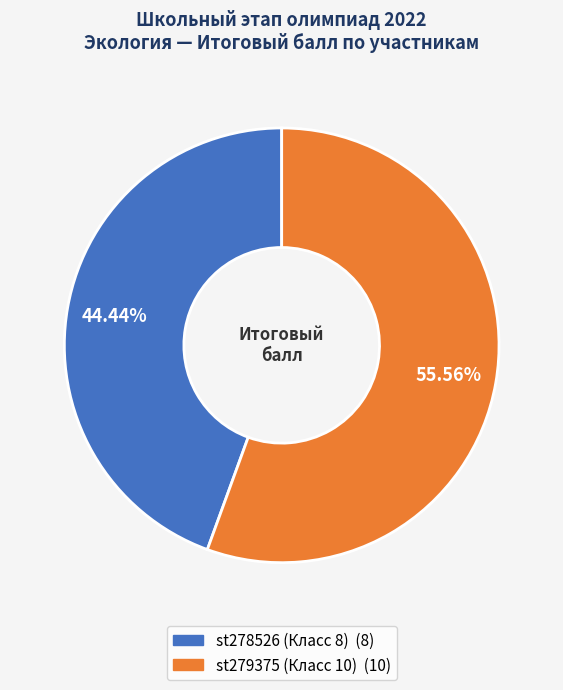

Rank the categories by value from lowest to highest.

st278526 (Класс 8), st279375 (Класс 10)